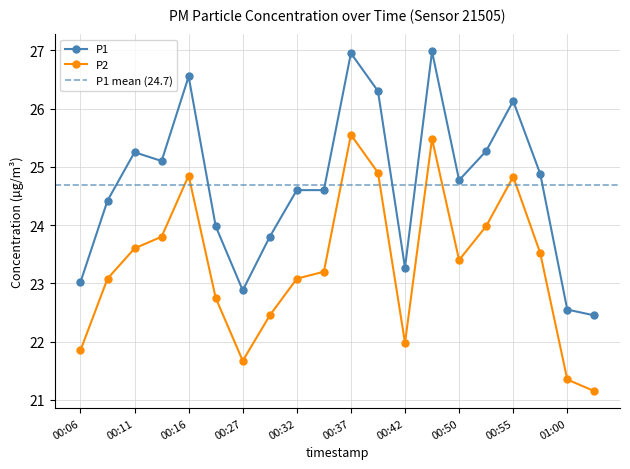

Where is the first local maximum for P1?

00:11